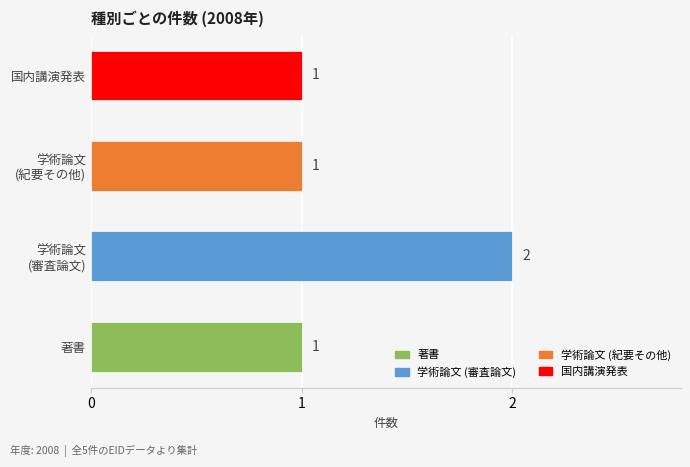

The value at 著書 is 1. True or false?

True